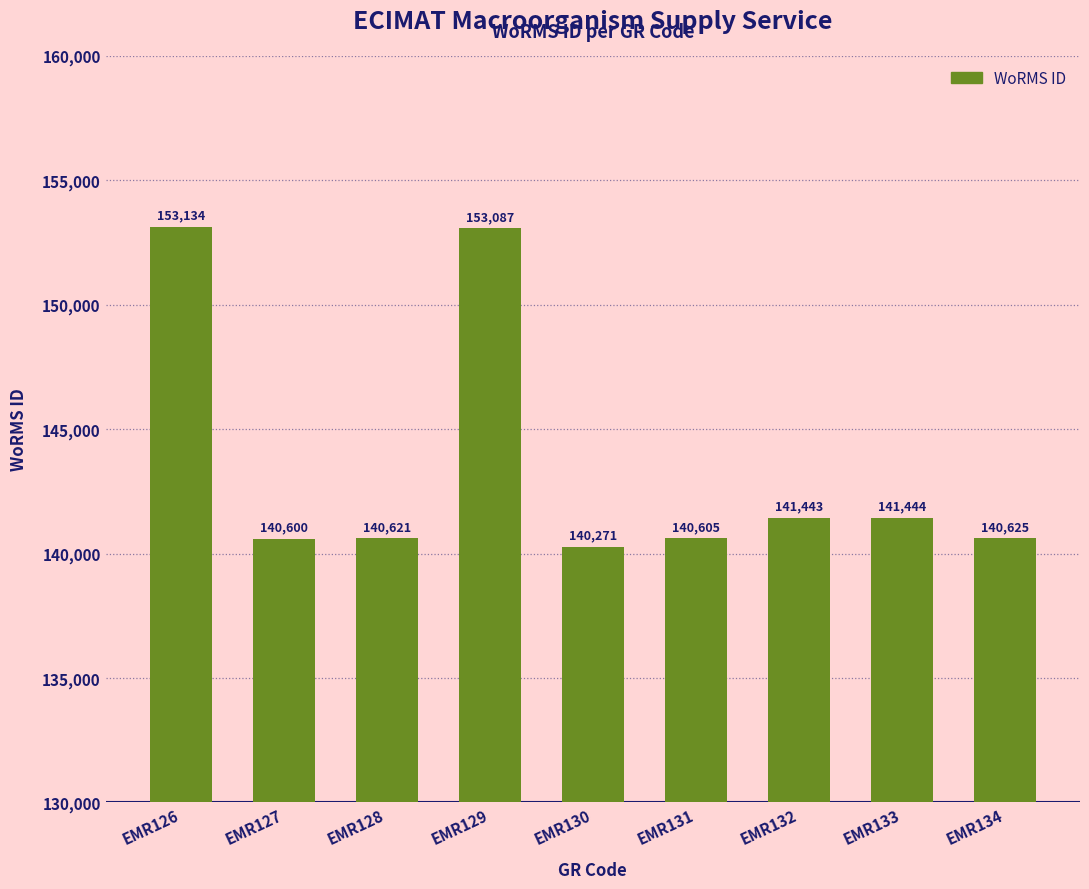

List the labels in order of value, largest first.

EMR126, EMR129, EMR133, EMR132, EMR134, EMR128, EMR131, EMR127, EMR130